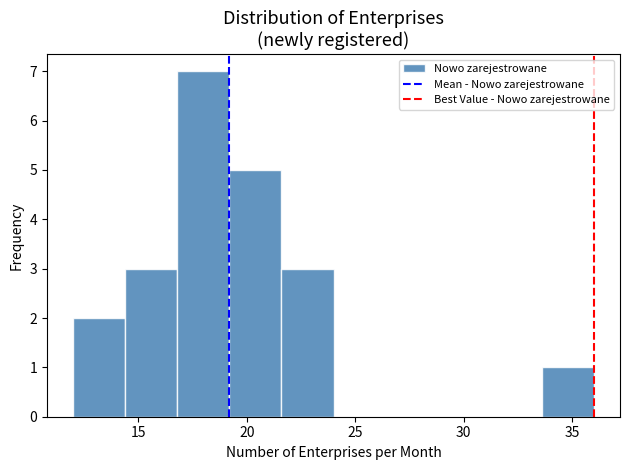

How tall is the bar that spans 21.6 to 24.0 on the x-axis? Neither the bar edges nor the heights are printed on the chart, so give them approximately, as read against the axes.

3